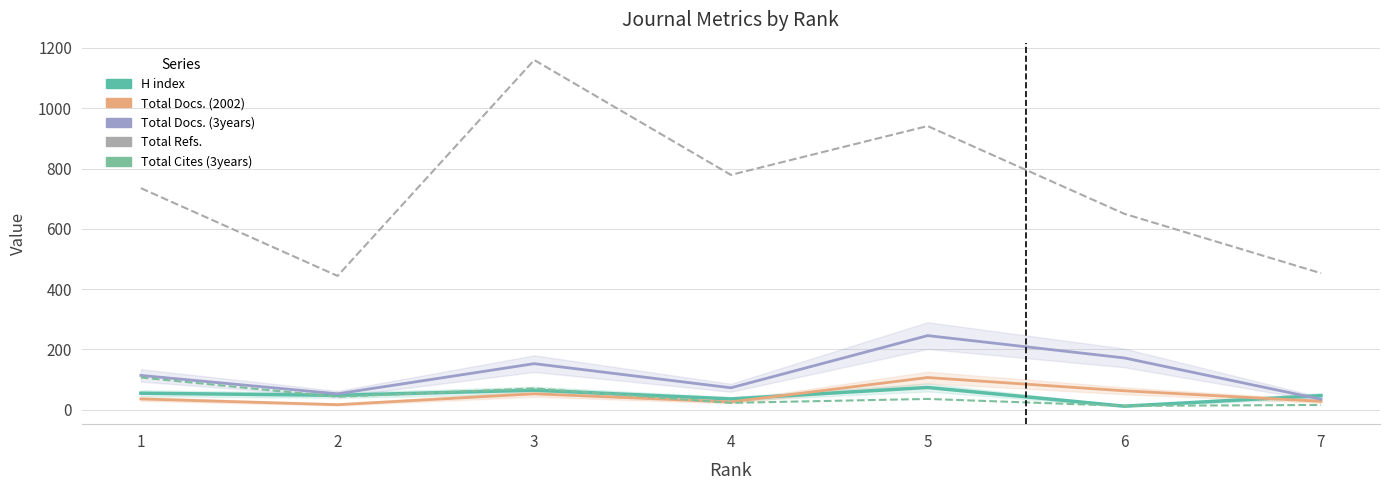

Rank the series by their maximum value, from highest to lowest.

Total Refs., Total Docs. (3years), Total Docs. (2002), Total Cites (3years), H index